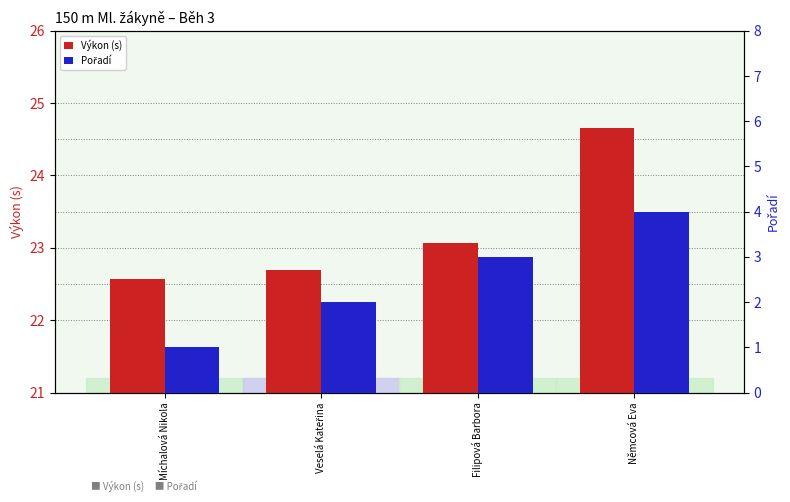

Where is Výkon (s) nearest to the value 23?

Filipová Barbora